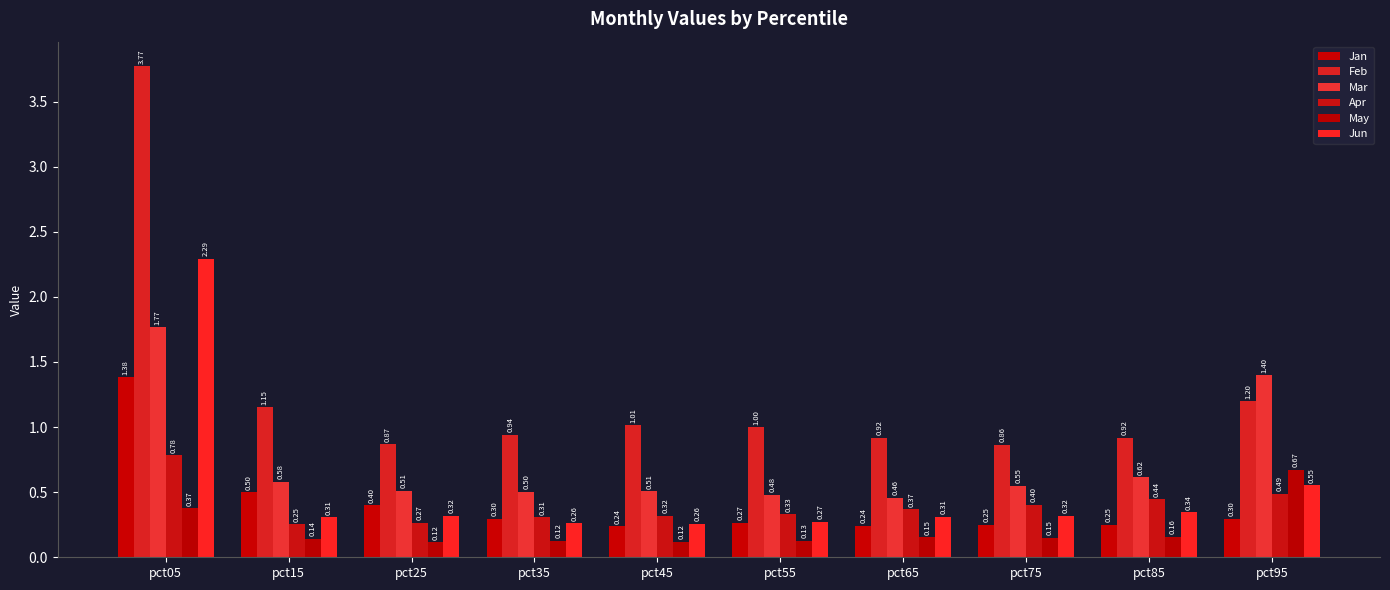

Are the bars grouped side by side (vs. stacked)?

Yes